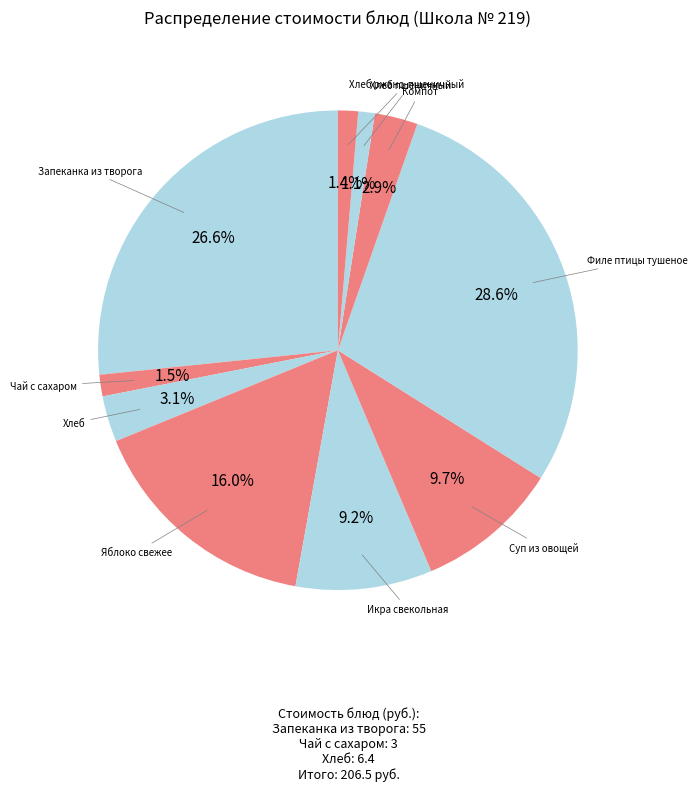

How many slices are in this pie chart?

10